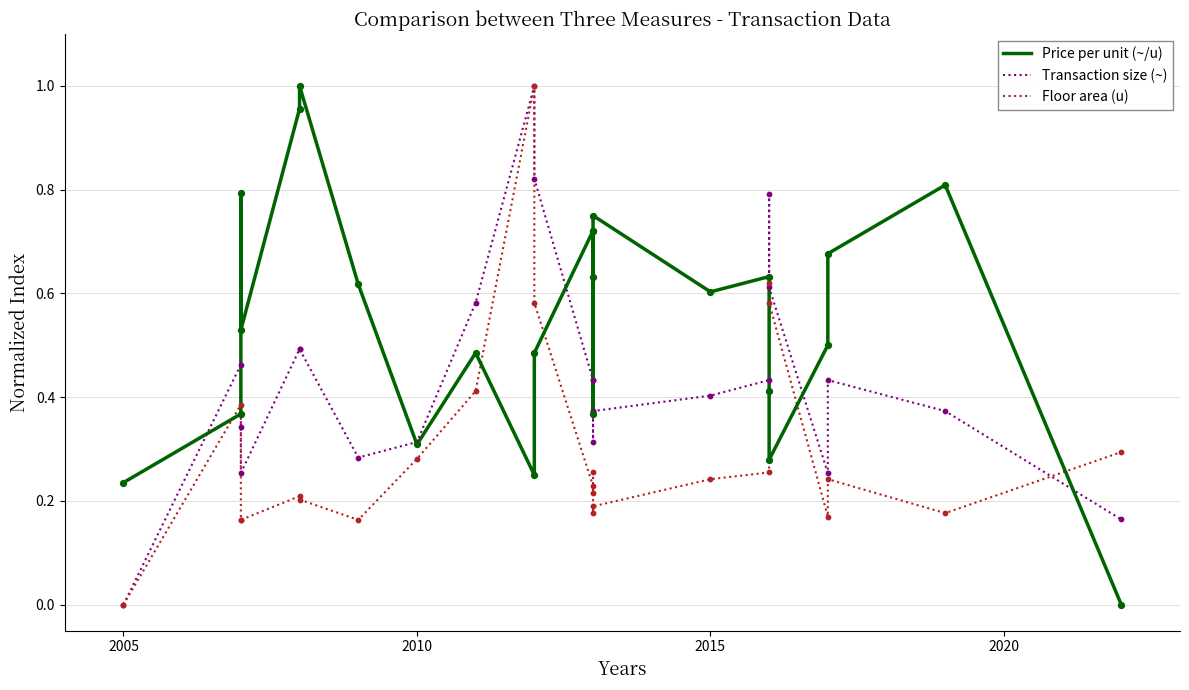

What are all the series names shown in the legend?

Price per unit (~/u), Transaction size (~), Floor area (u)